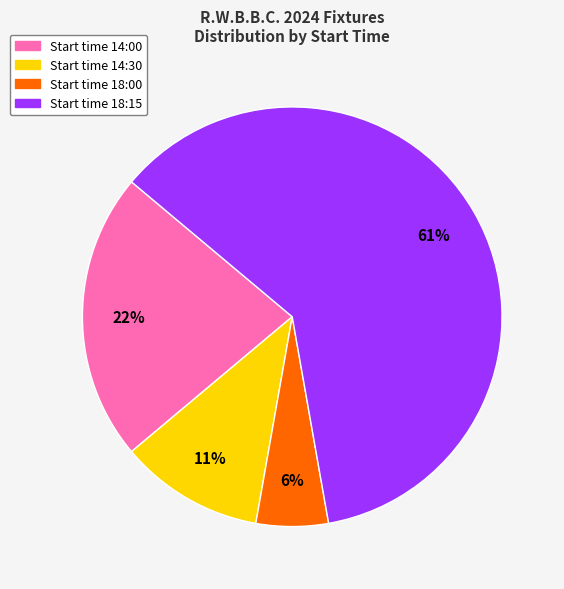

To the nearest percent, what is the average slice percentage?

25%